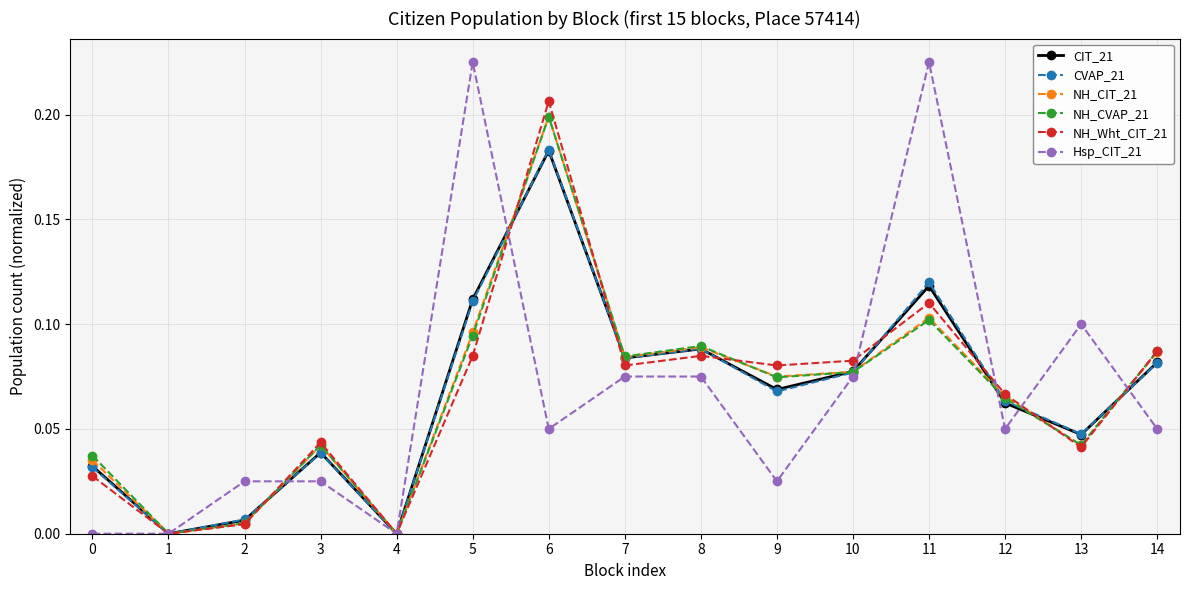

How many lines are shown in the chart?

6